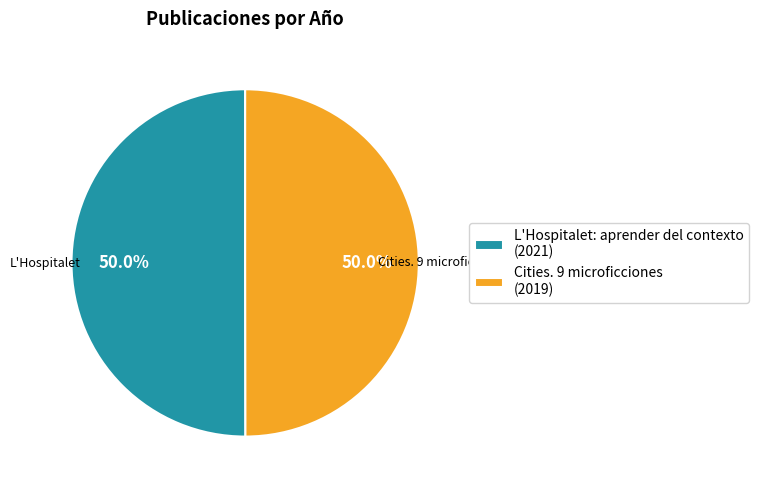

What is the ratio of the value at L'Hospitalet: aprender del contexto (2021) to the value at Cities. 9 microficciones (2019)?

1.0